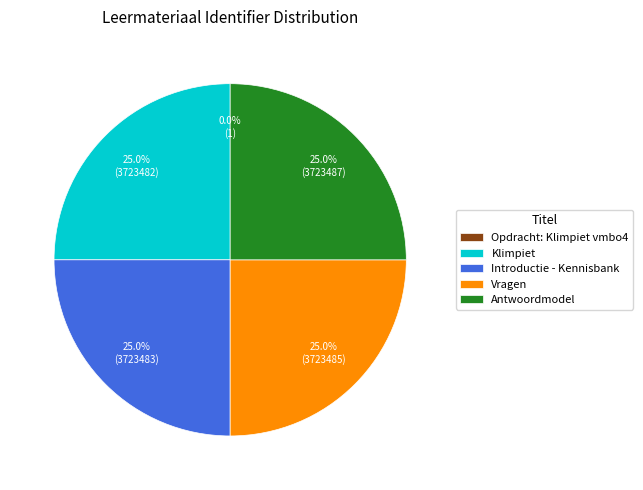

To the nearest percent, what is the average slice percentage?

20%